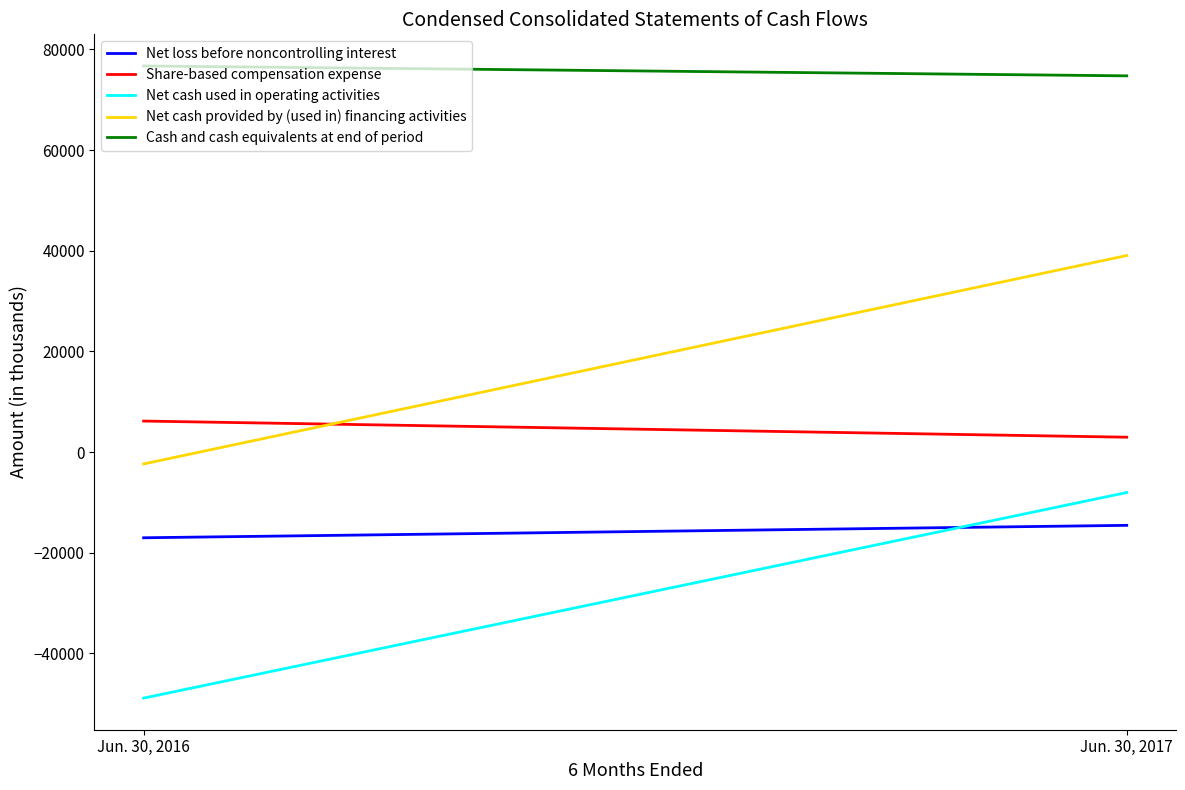

How many series are shown in this chart?

5